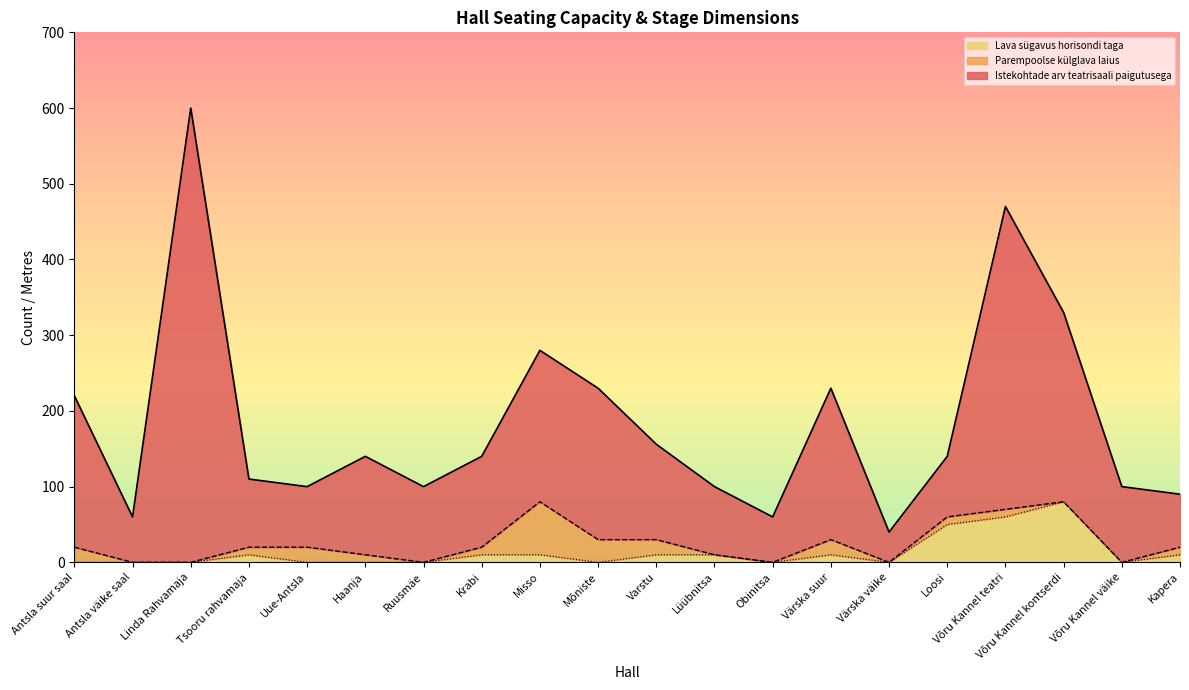

What is the value of the Lava sügavus horisondi taga point at the 12th from the left?

10